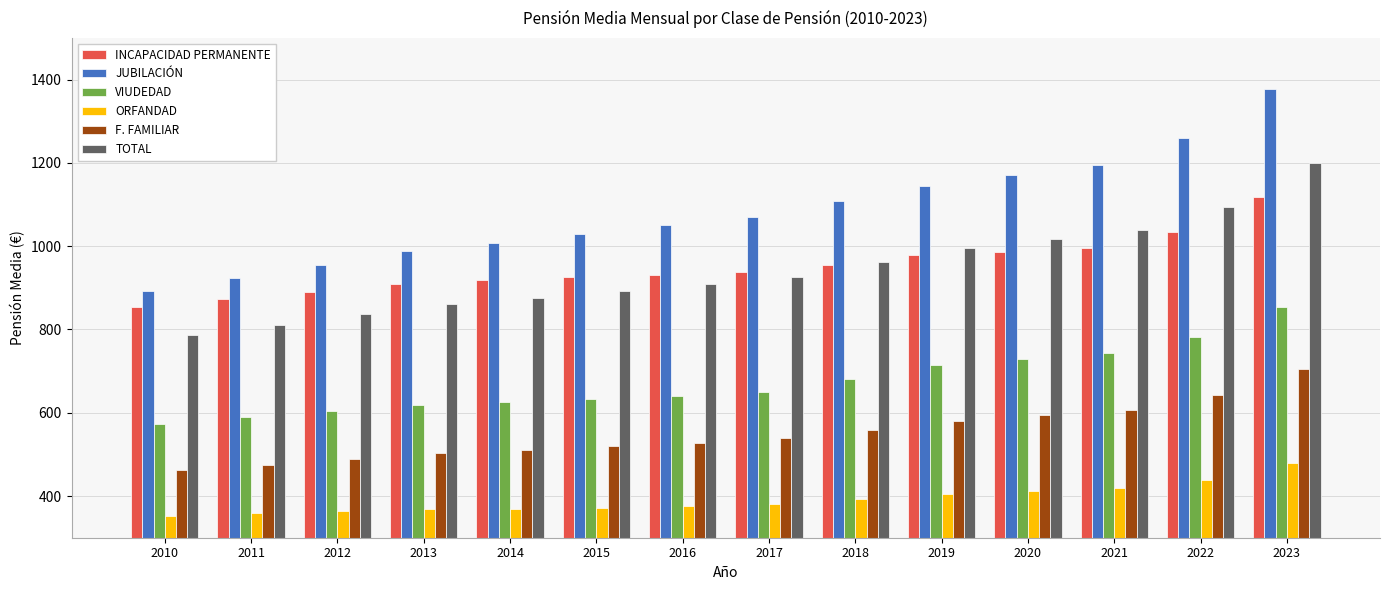

At which category is the sum across all series the highest?

2023